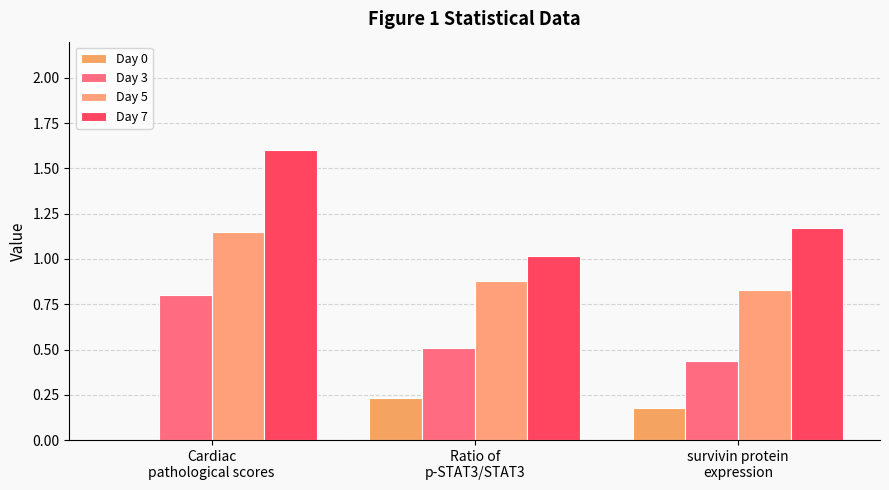

At Cardiac
pathological scores, list the series in order from largest to smallest.

Day 7, Day 5, Day 3, Day 0